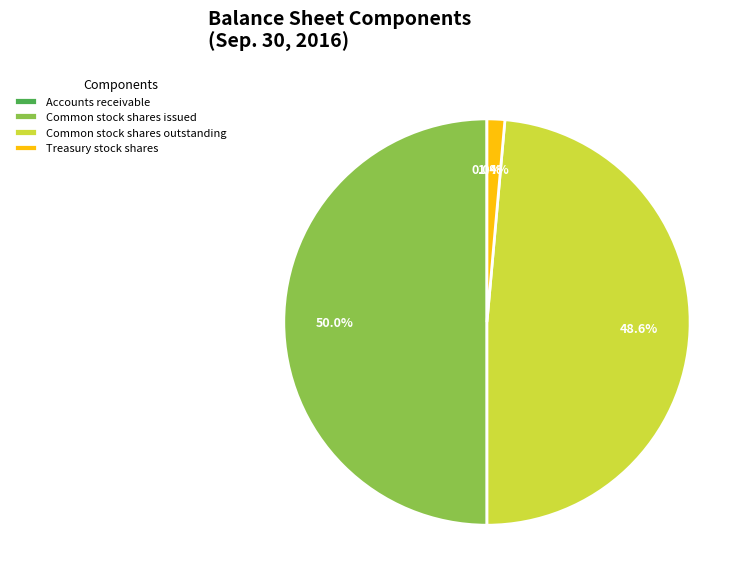

Does Common stock shares outstanding represent more than half of the total?

No